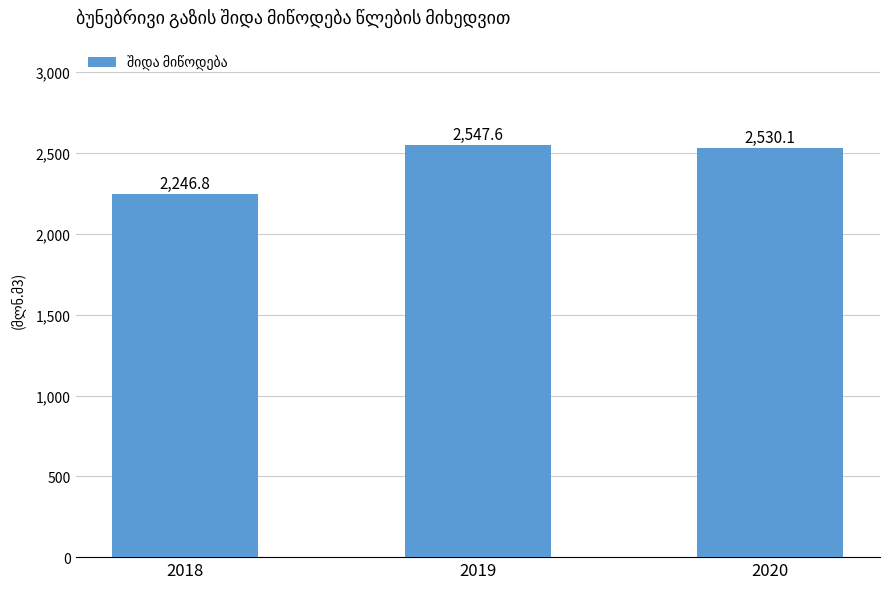

Reading right to left, what are all the values shown in this chart?

2530.1	2547.6	2246.8